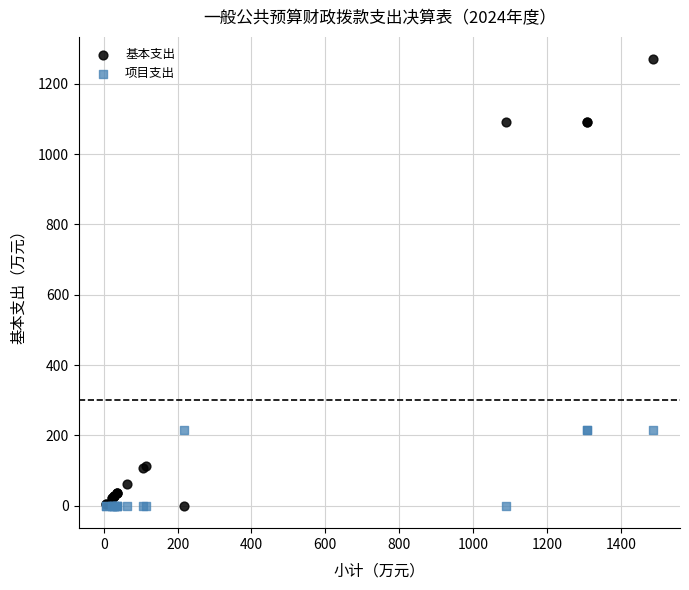

Which series reaches the maximum Y coordinate?

基本支出